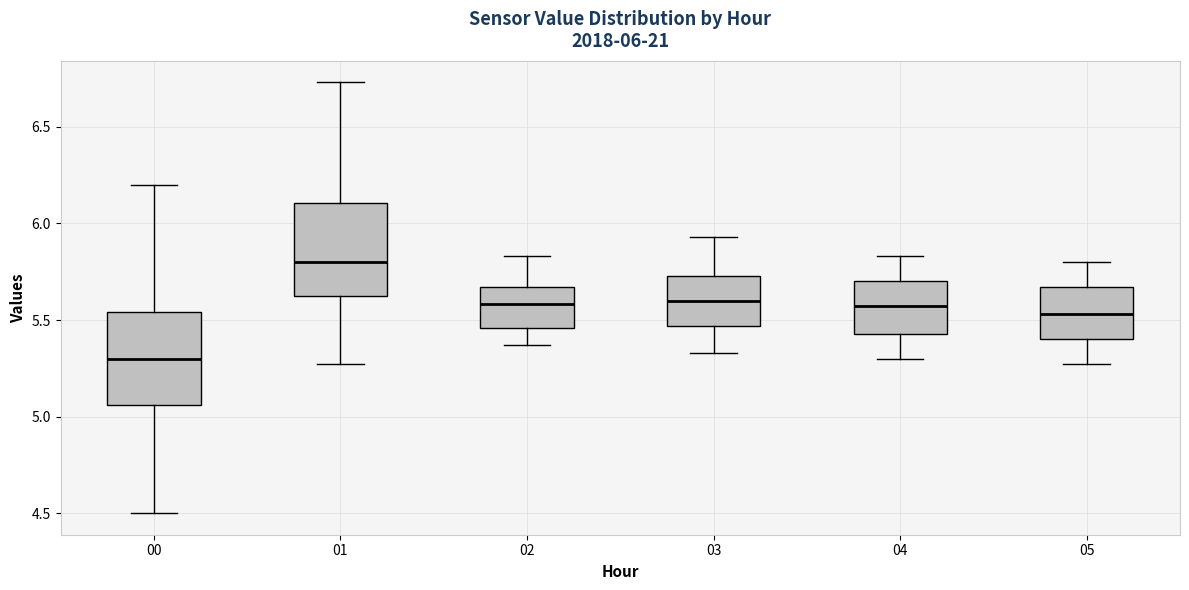

Which box's median line is the highest?

01